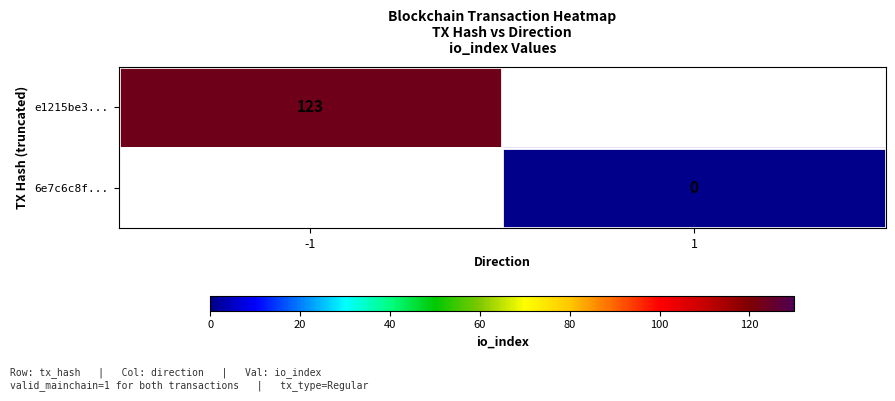

The value of e1215be3... at -1 is 191. True or false?

False